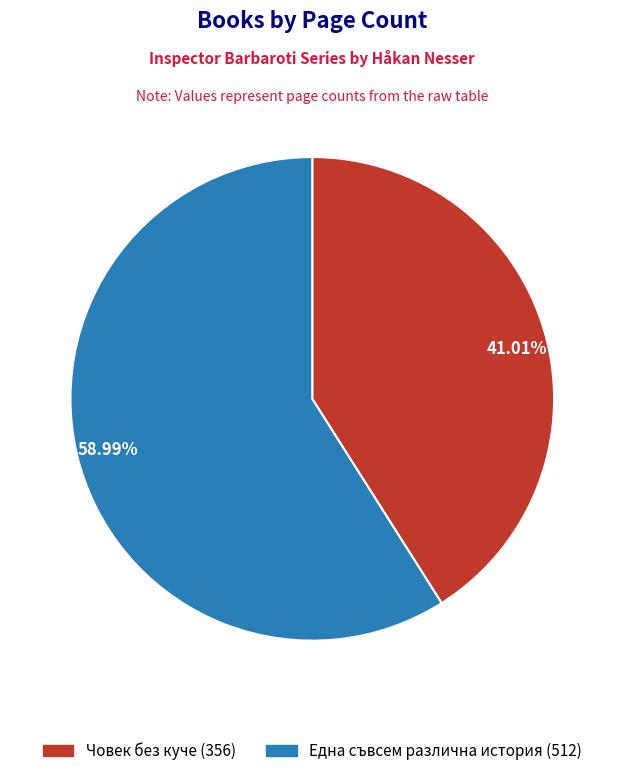

Is there any slice that represents more than half of the pie?

Yes